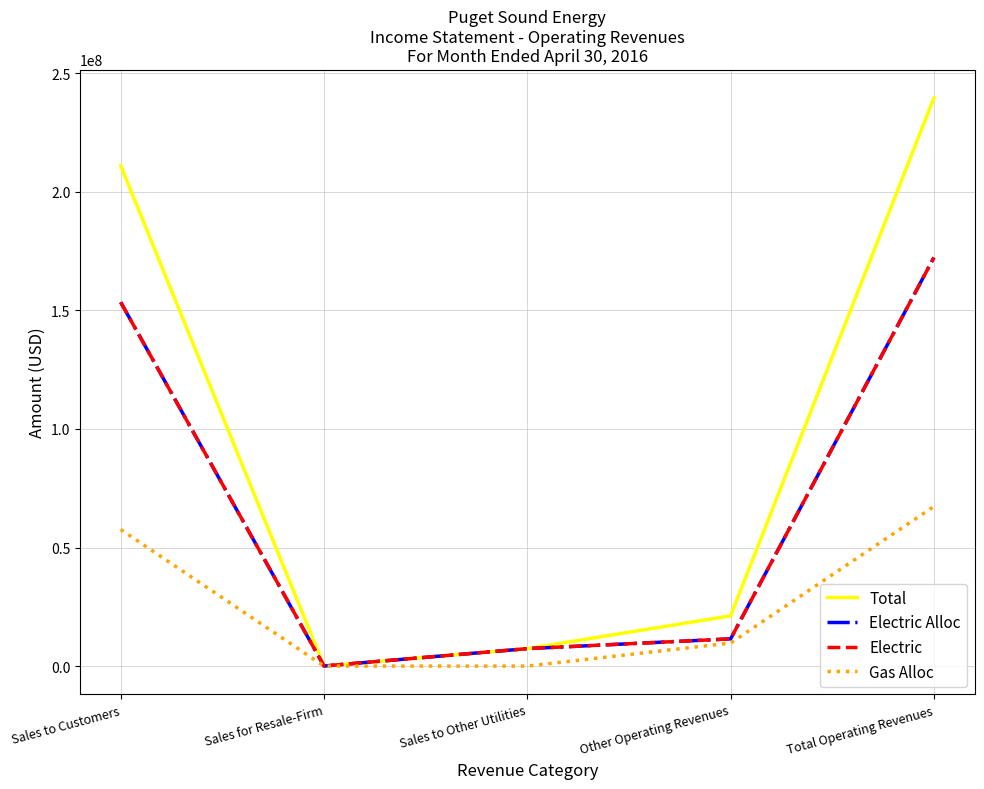

Does the chart display data point markers on the line(s)?

No